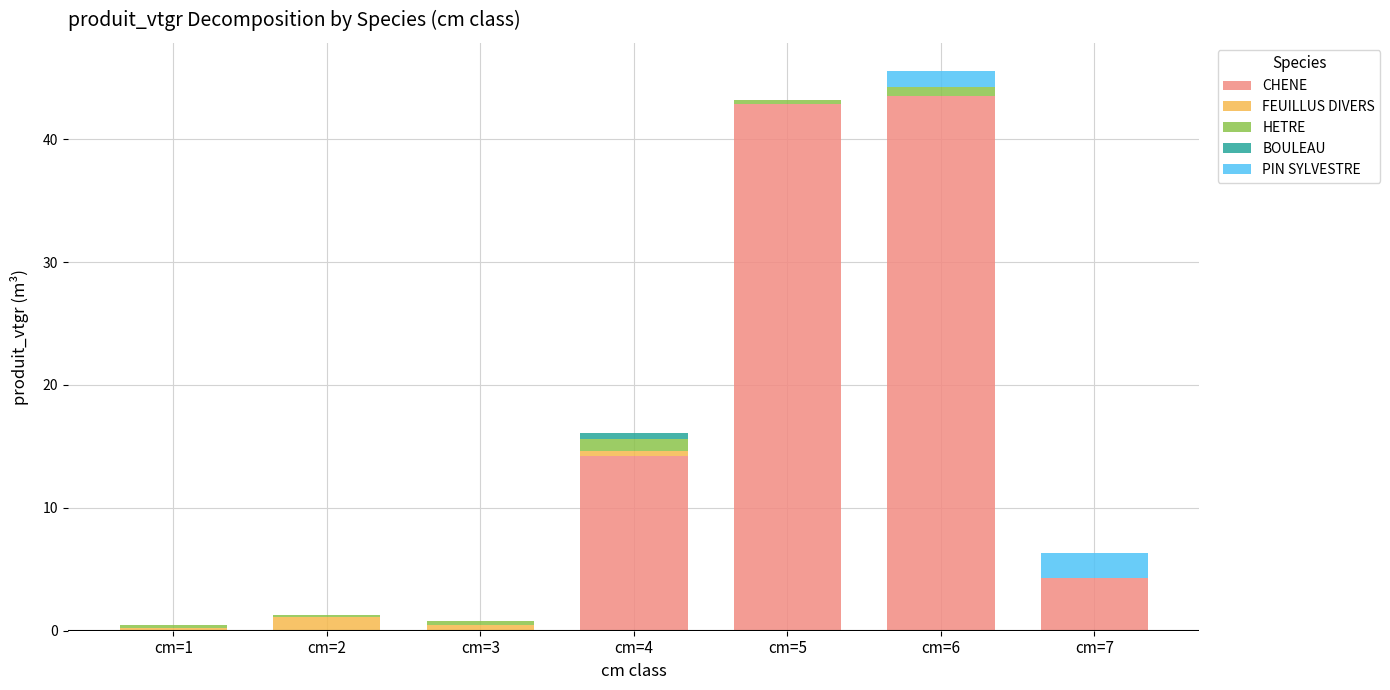

What is the highest value of the CHENE series?

43.5